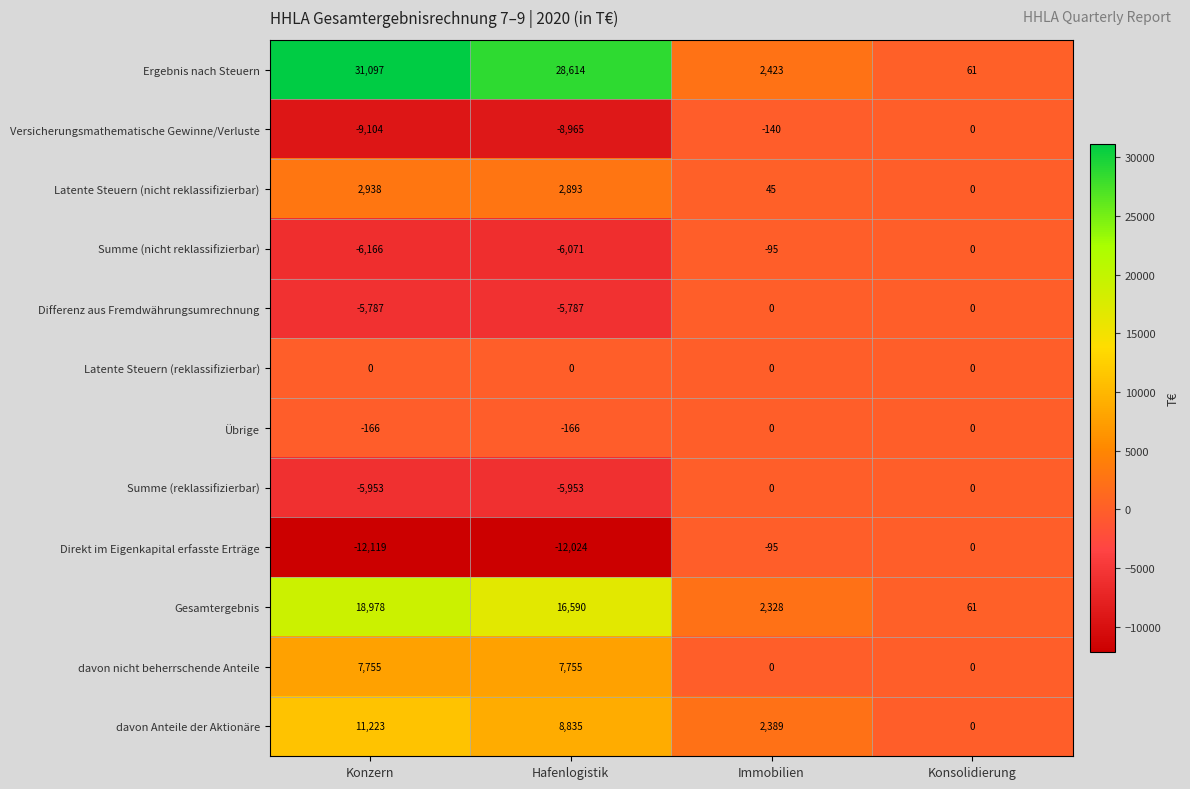

What is the maximum value shown in the chart?

31097